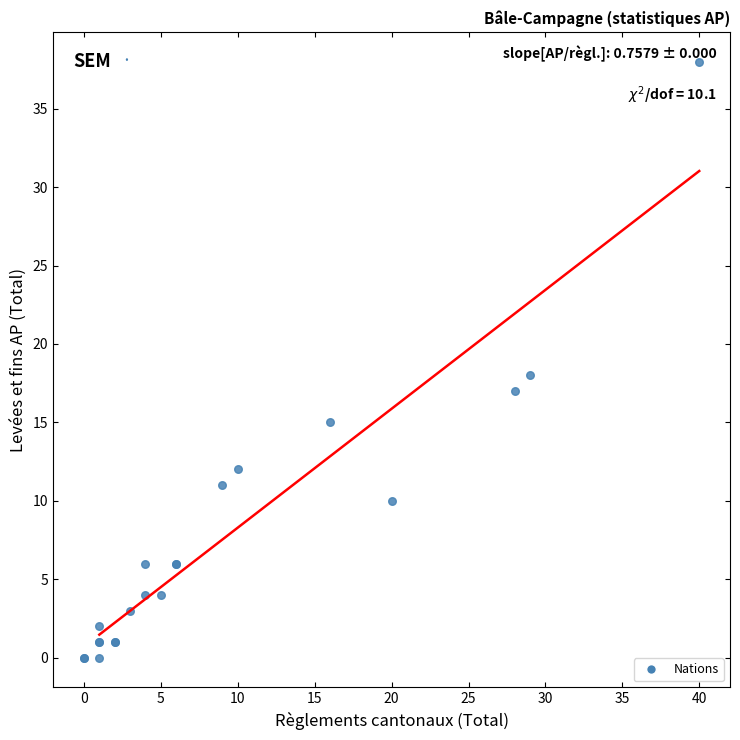

What Y value in the scatter plot is closest to 19?

18